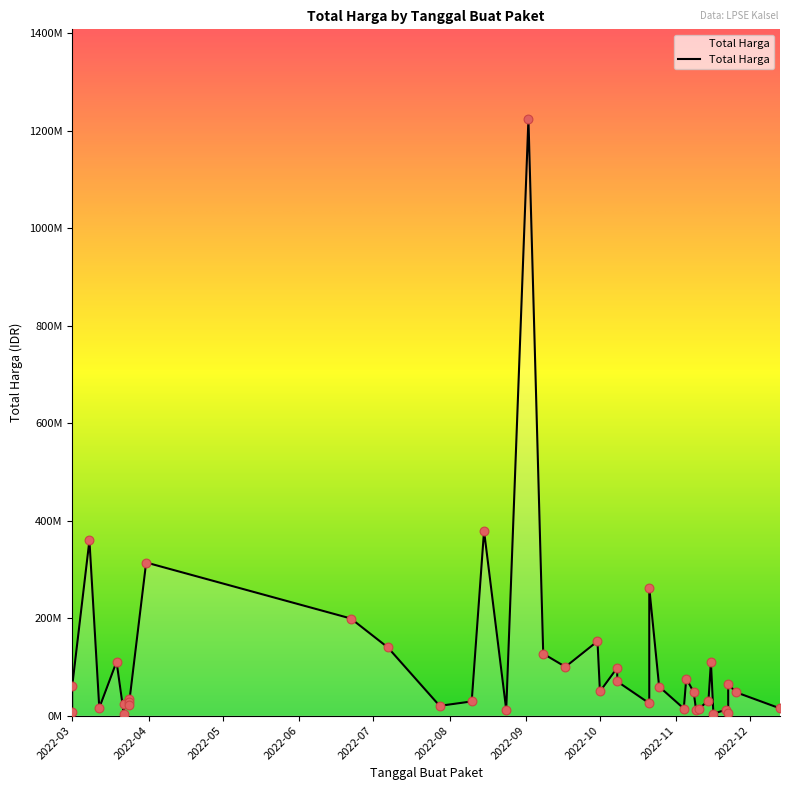

Approximately how many times larger is the value at 2022-11-22 compared to 2022-03-24?

2.3